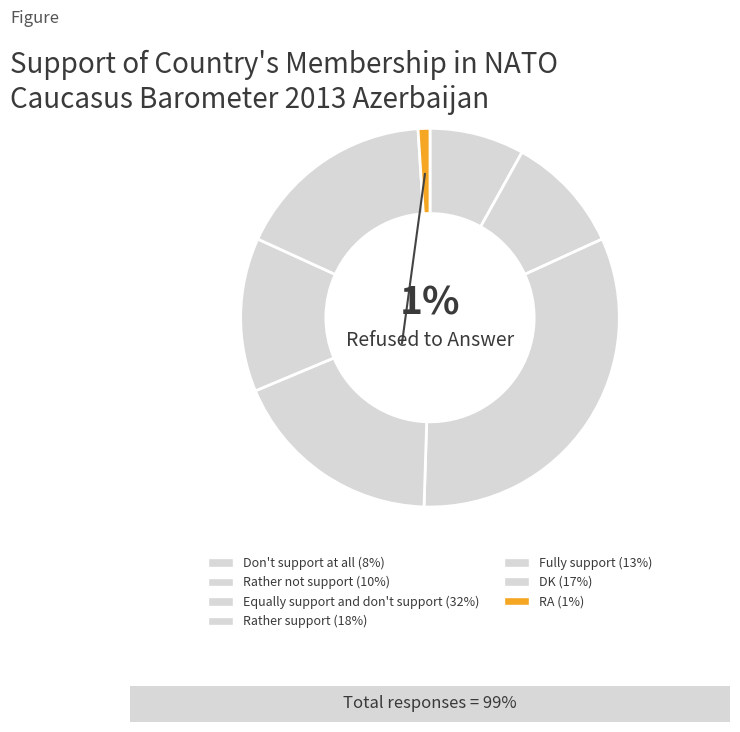

Between Rather support and Rather not support, which is larger?

Rather support